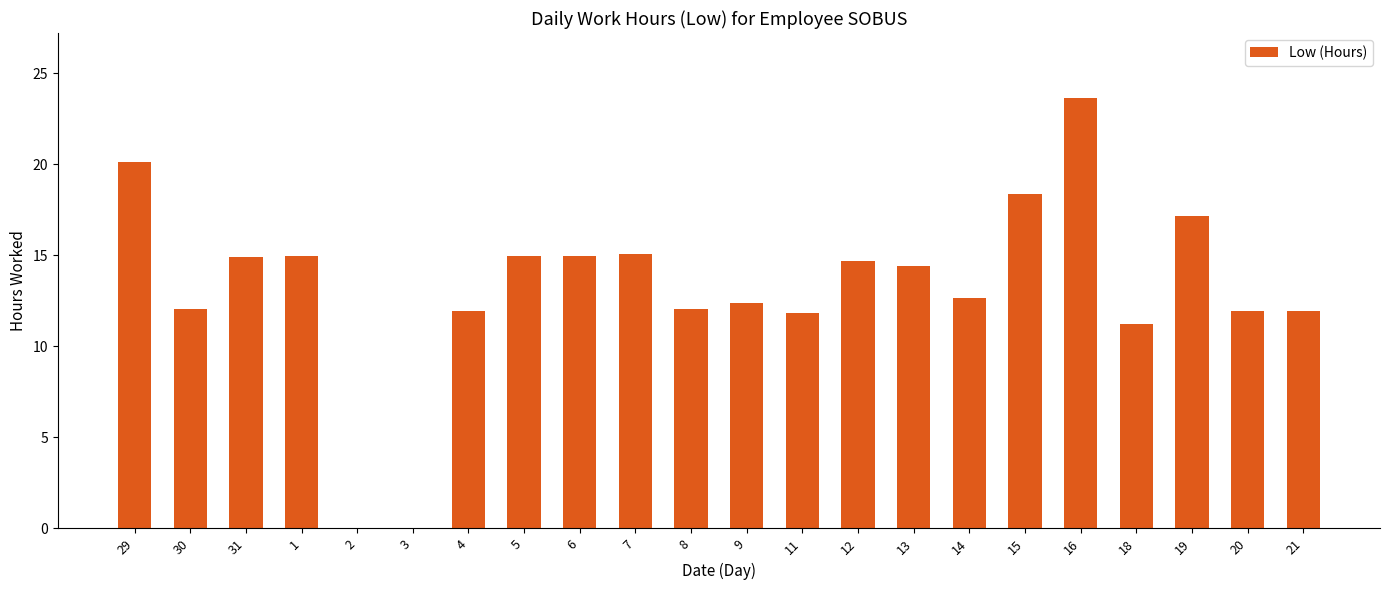

What is the greatest value displayed?

23.7